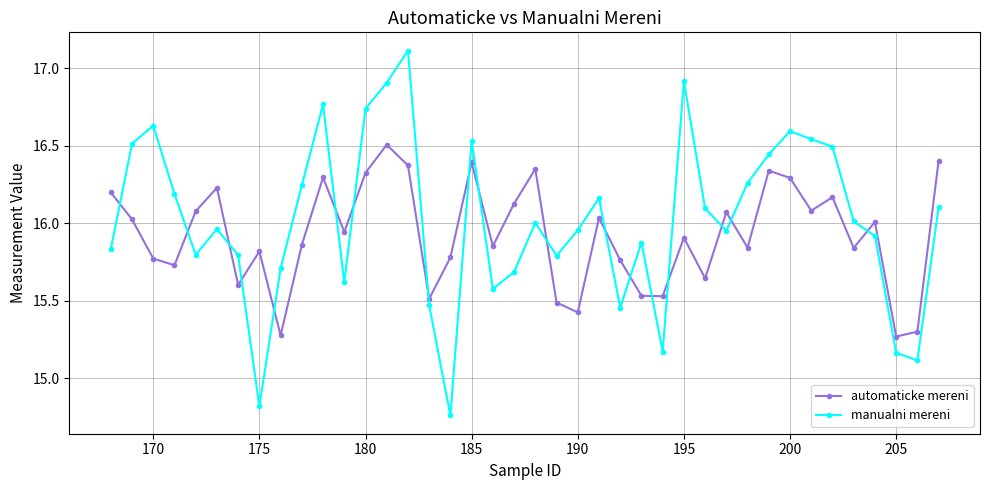

Does the chart display data point markers on the line(s)?

Yes